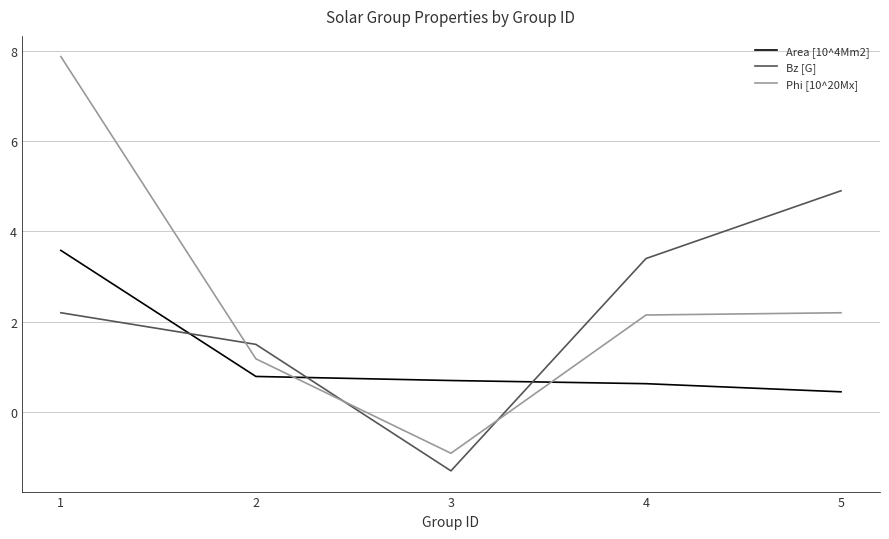

How many lines are shown in the chart?

3